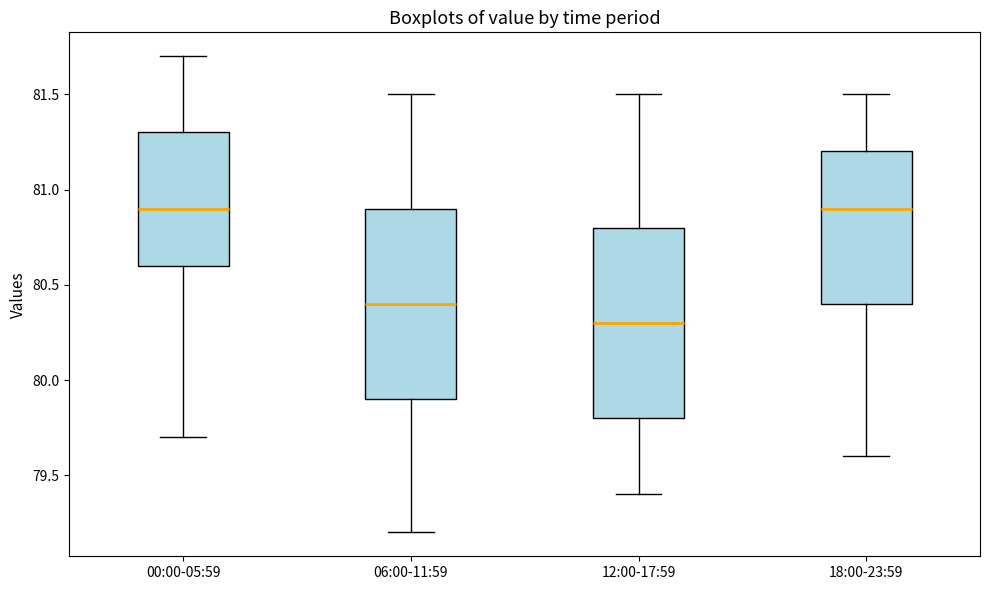

Where is the lower edge of the box for 00:00-05:59 on the y-axis? The values are not printed on the chart, so give them approximately, as read against the axis.

80.6